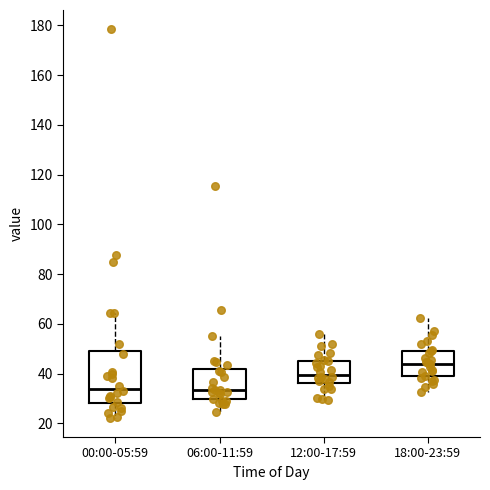

Which box is the tallest, from its lower edge to its upper edge?

00:00-05:59